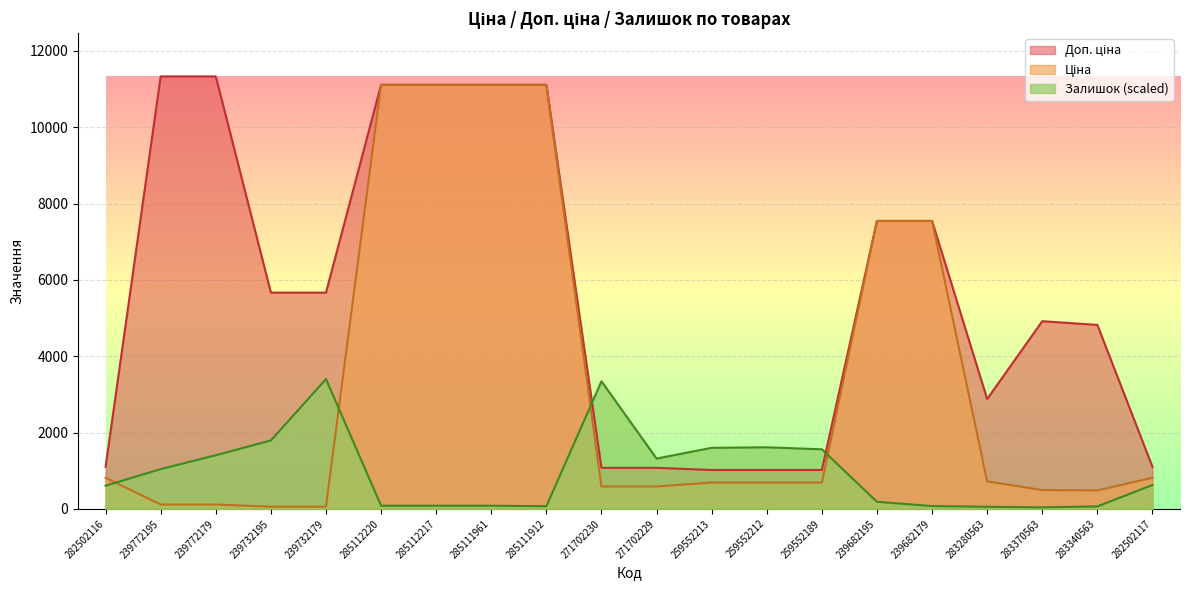

What is the sum of the Ціна values at 285112217 and 259552189?

11802.7